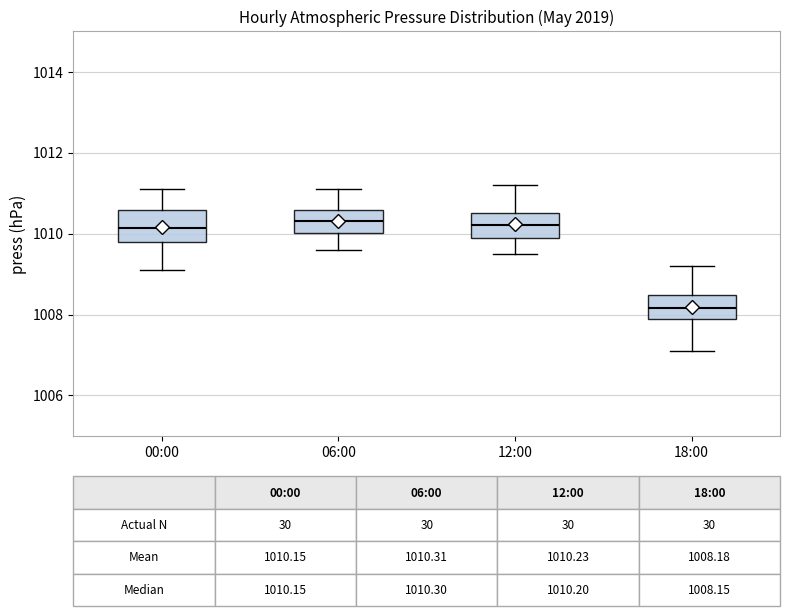

Which box's median line is the lowest?

18:00